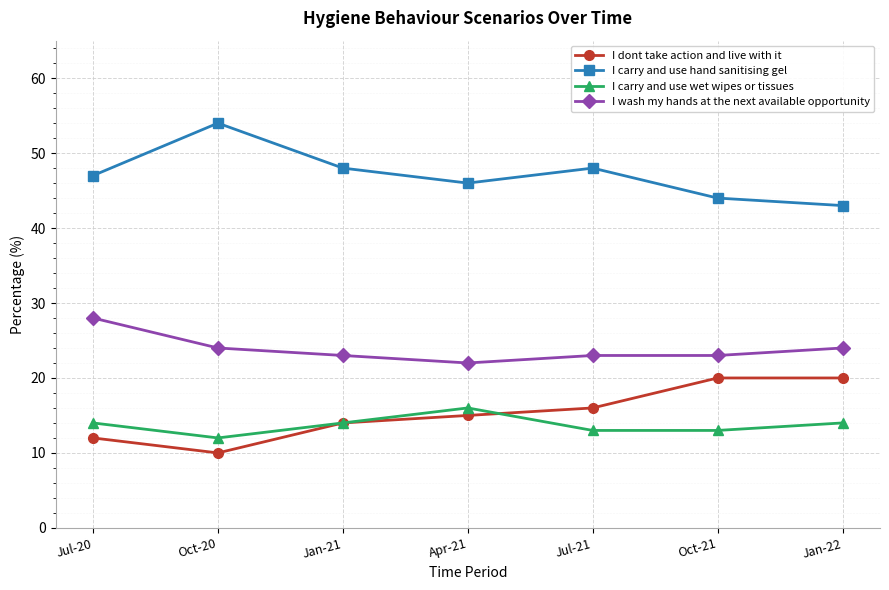

What is the sum of the I carry and use hand sanitising gel values at Apr-21 and Jan-21?

94